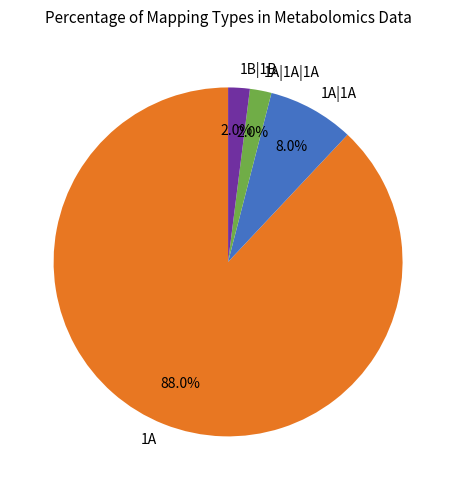

Is it true that 1A is 69% of the pie?

False